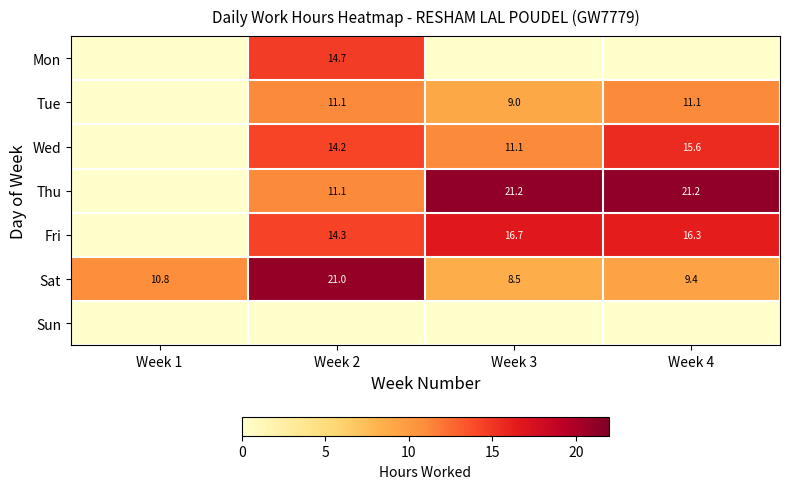

What is the difference between the Wed values at Week 3 and Week 2?

3.1